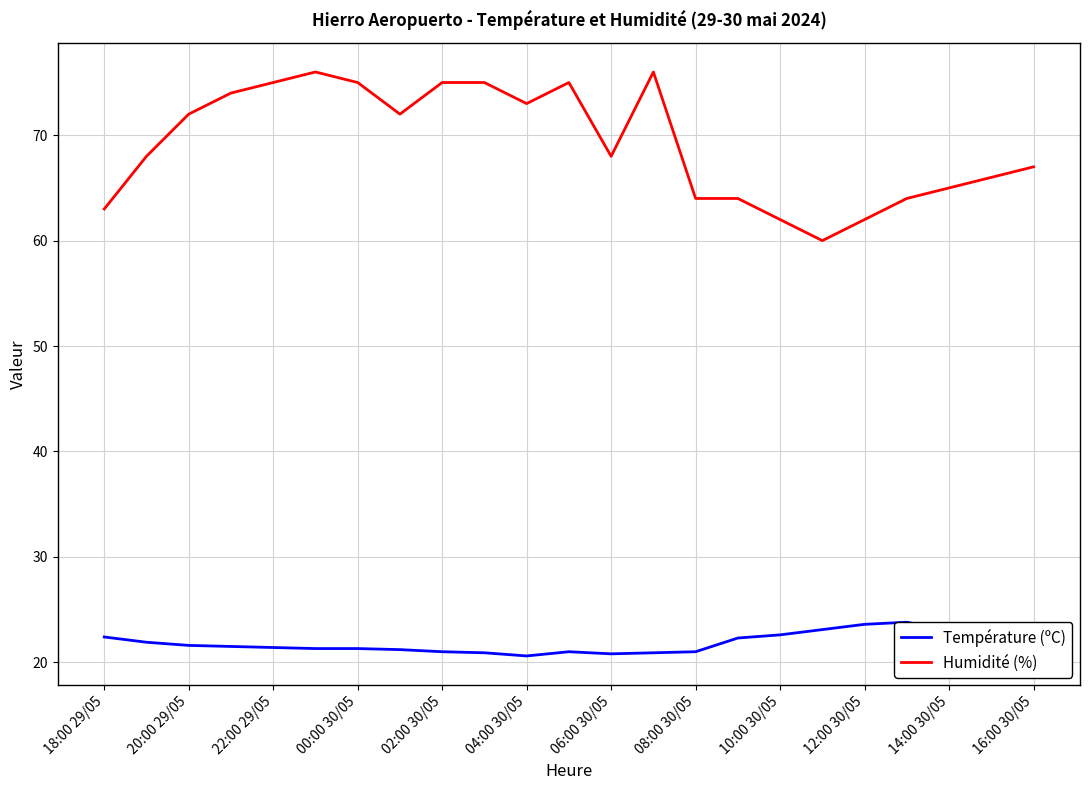

What is the difference between the maximum and minimum values in the Humidité (%) series?

16.0